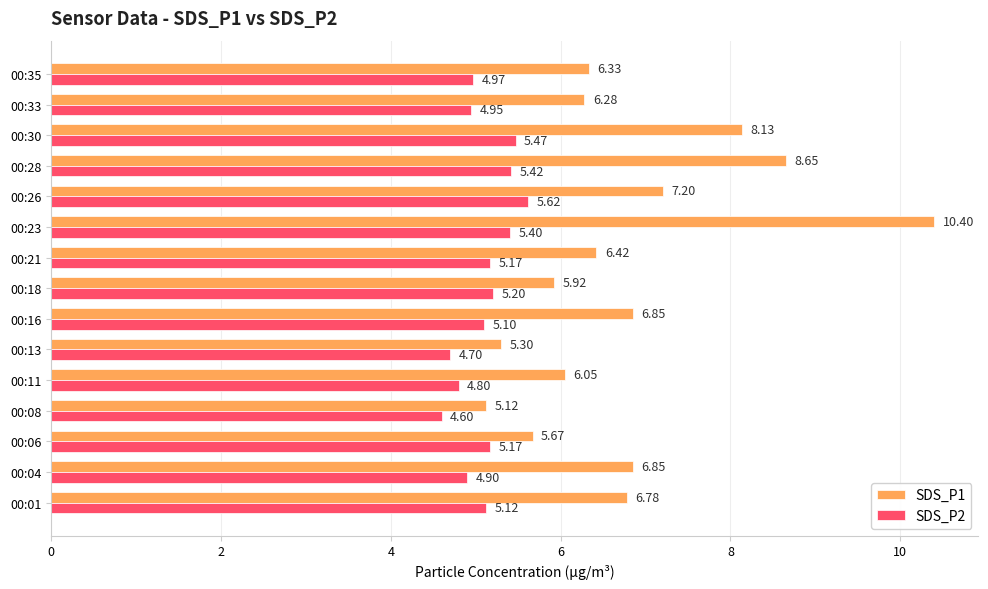

At which category is the sum across all series the highest?

00:23